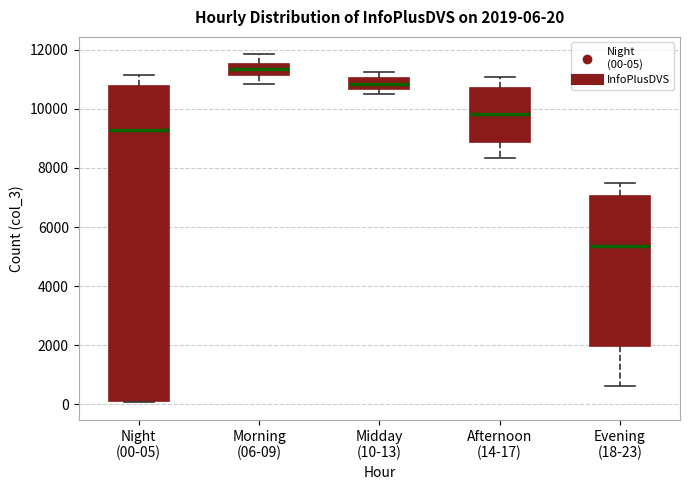

Which box's median line is the highest?

Morning (06-09)